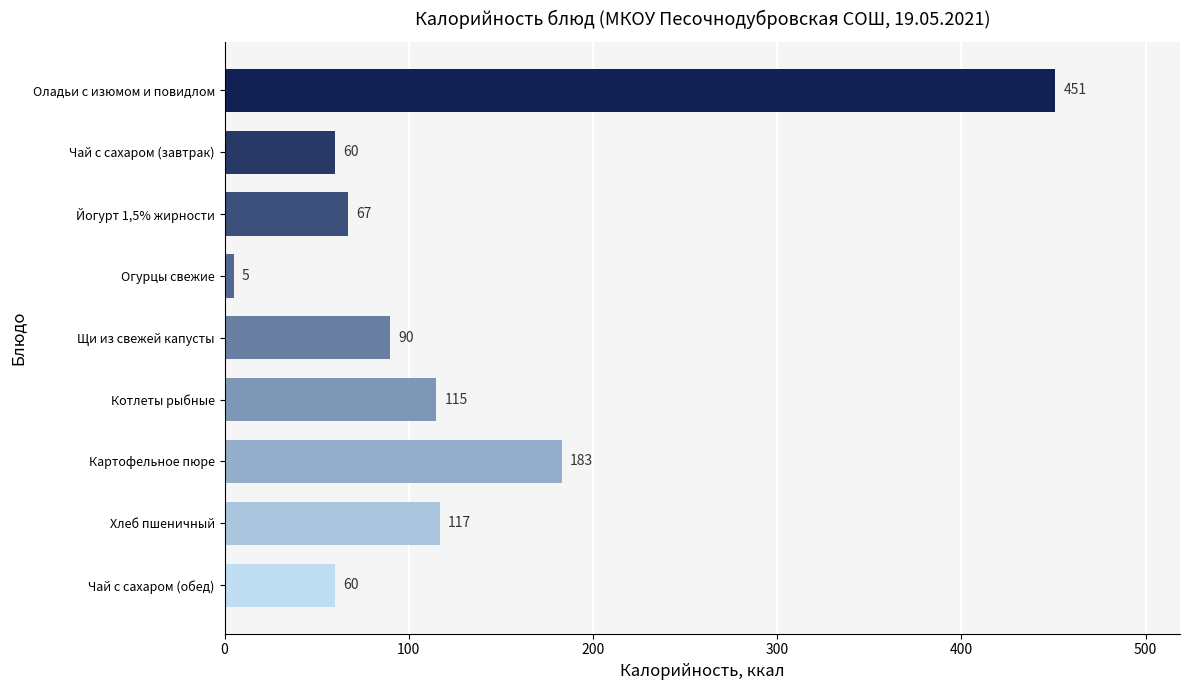

What position from the bottom is Хлеб пшеничный?

2